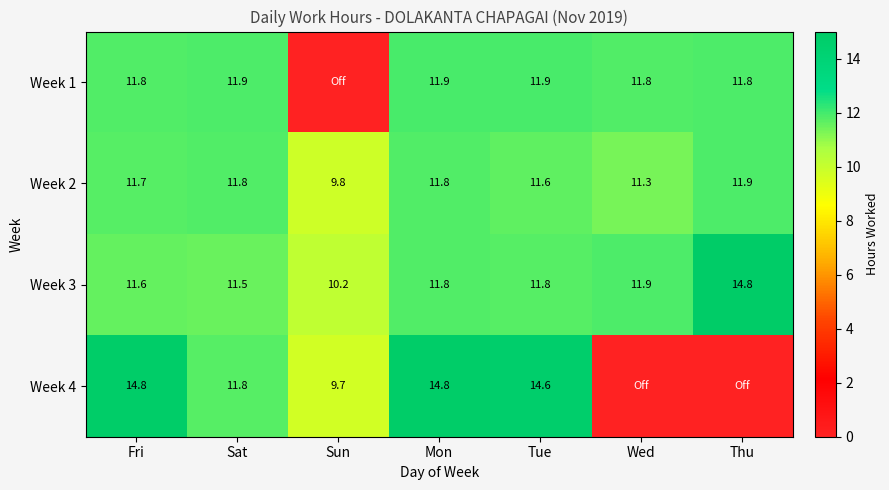

How many series are shown in this chart?

4